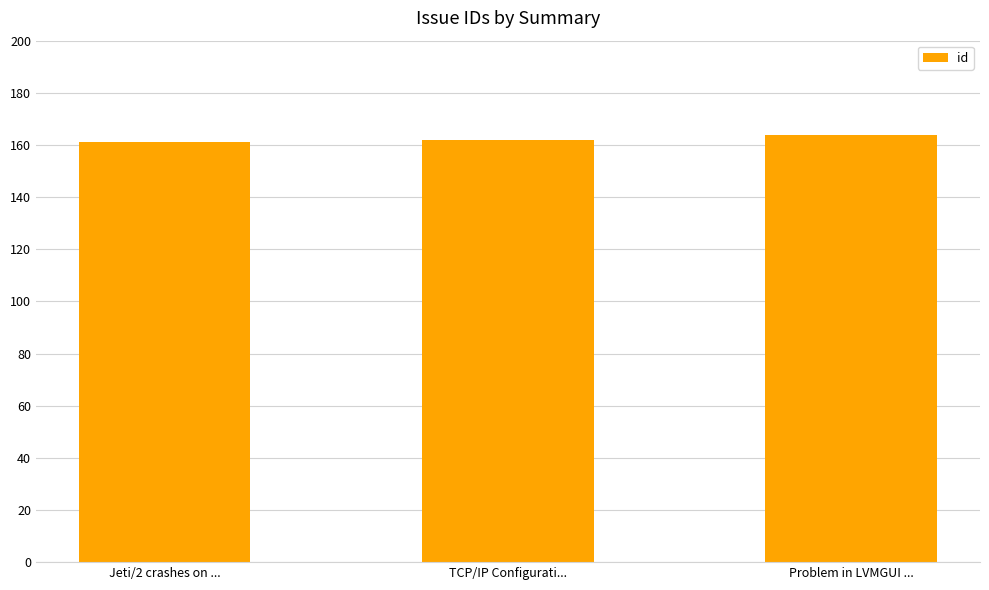

What is the difference between the values at Jeti/2 crashes on ... and TCP/IP Configurati...?

1